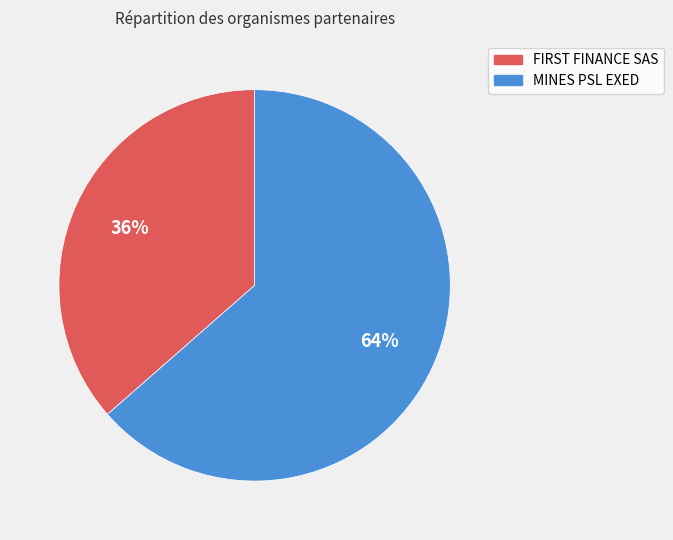

Is there any slice that represents more than half of the pie?

Yes